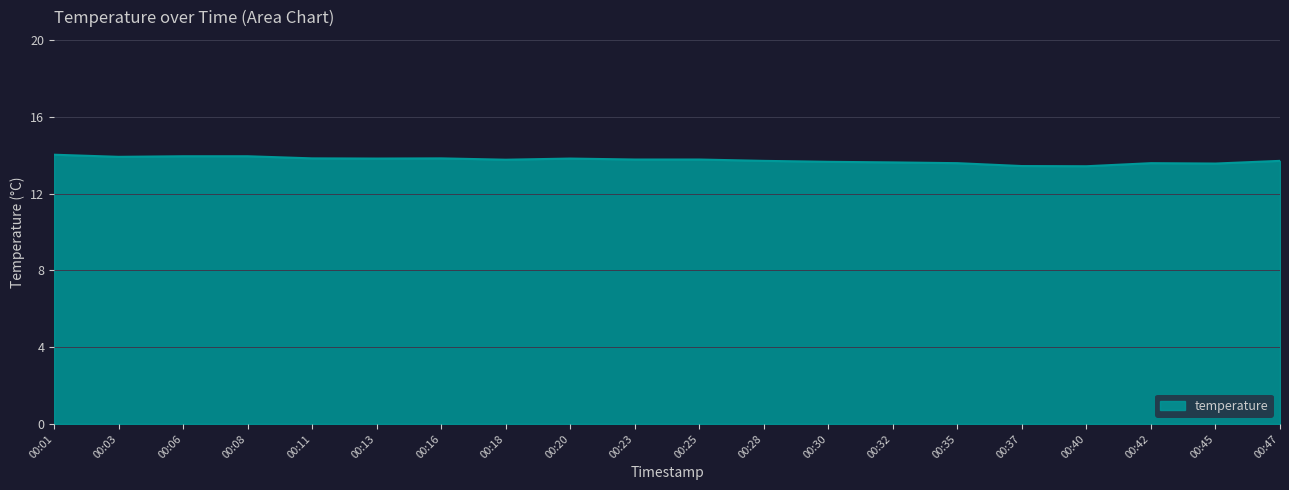

What is the difference between the second highest and minimum values?

0.5